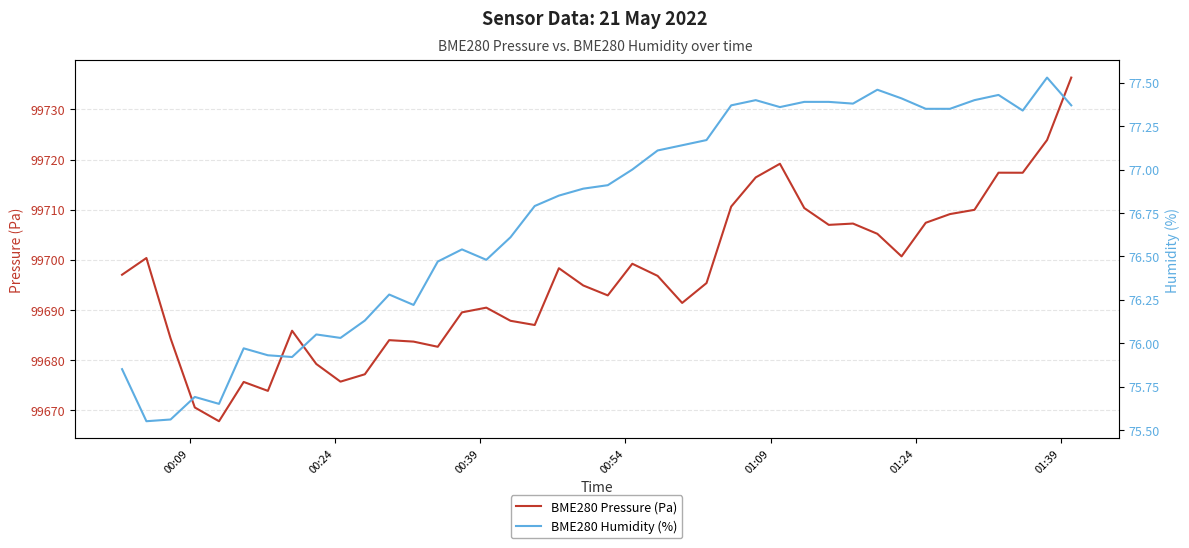

What is the lowest value of the BME280 Pressure (Pa) series?

99667.8